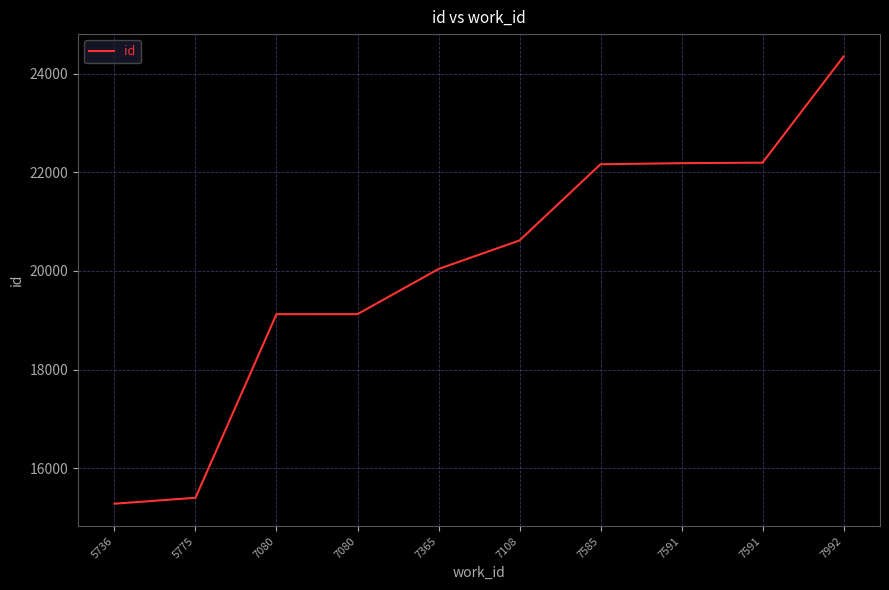

What is the smallest value displayed?

15284